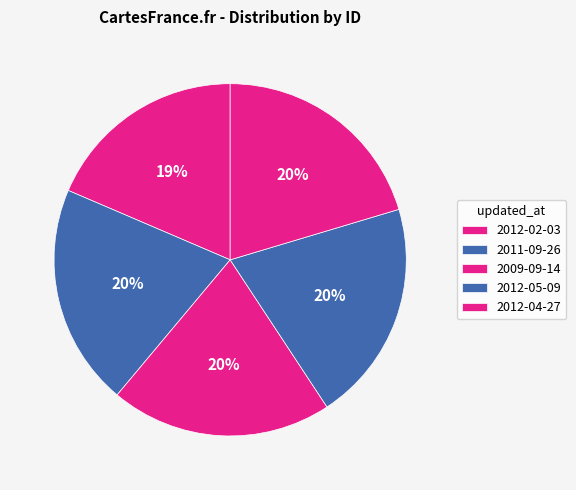

Approximately how many times larger is the value at 2011-09-26 compared to 2012-02-03?

1.1